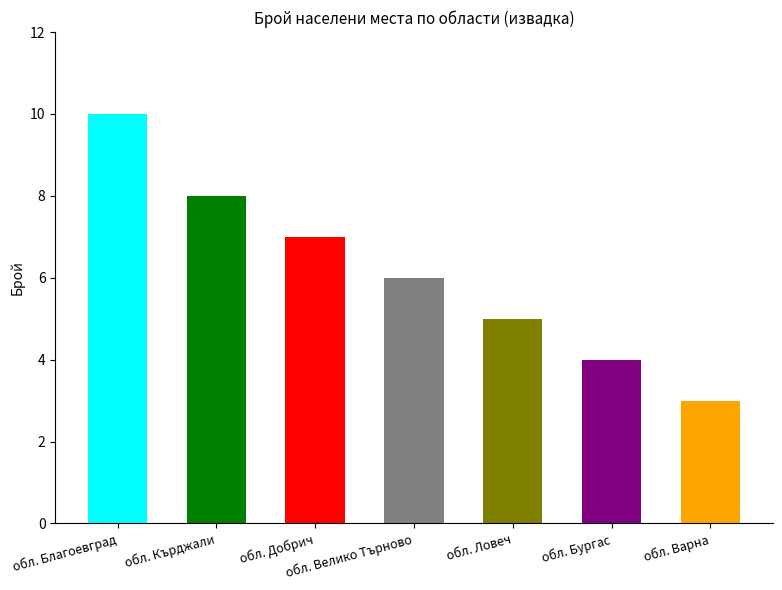

What is the sum of all values?

43